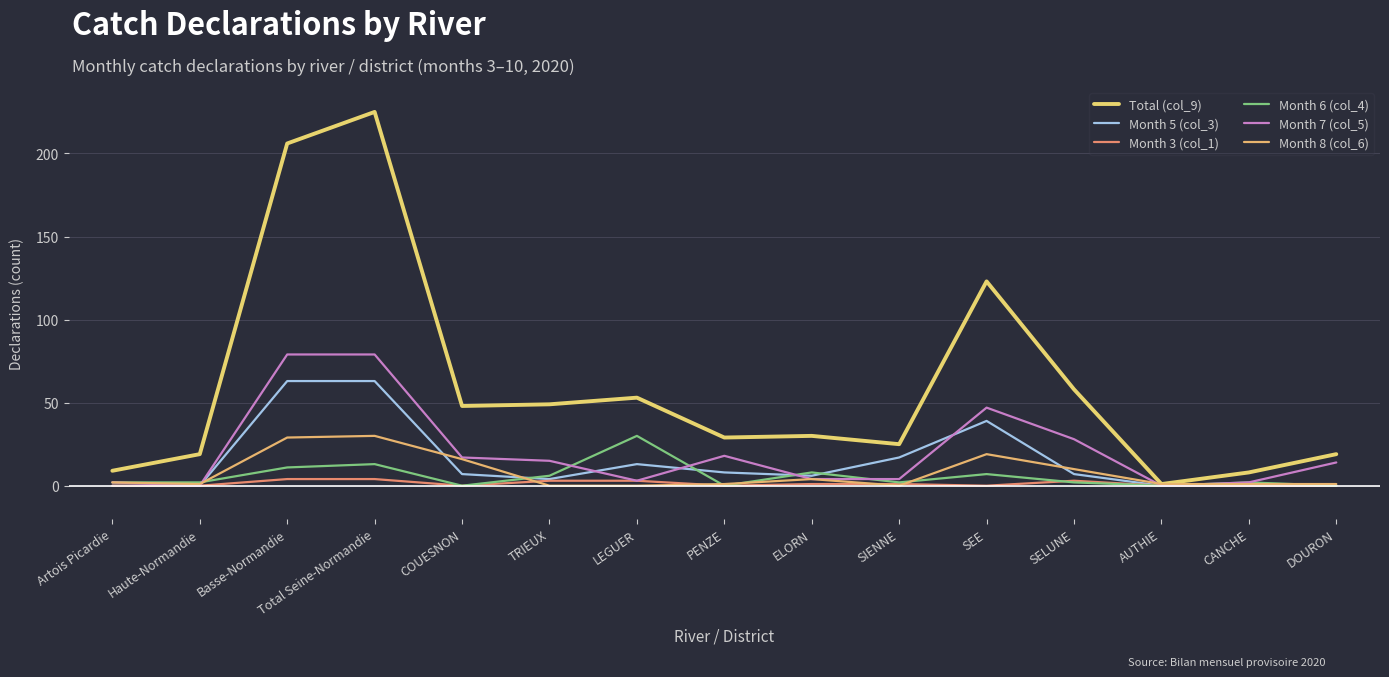

True or false: Month 6 (col_4) and Total (col_9) cross at least once.

False